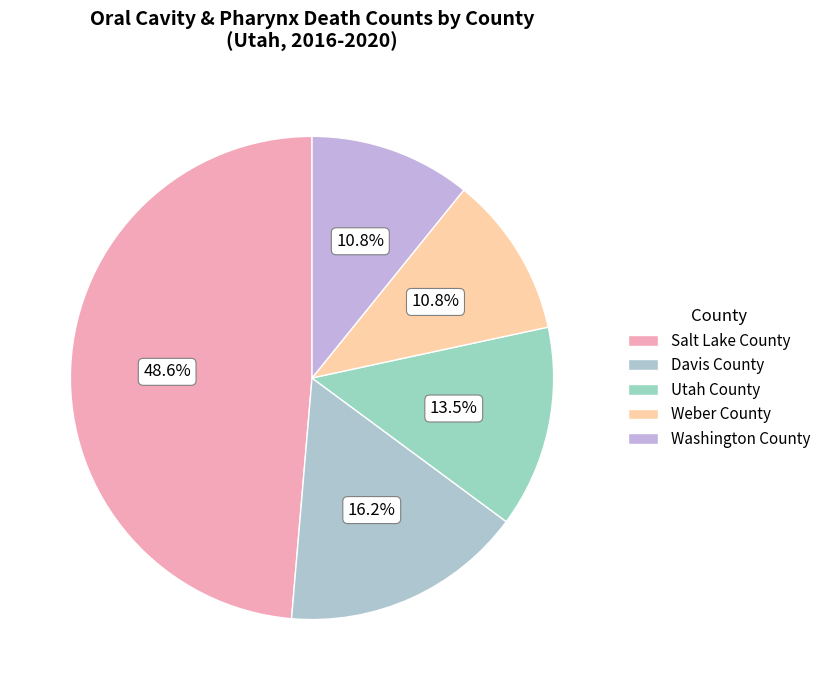

What is the largest slice in the pie chart?

Salt Lake County